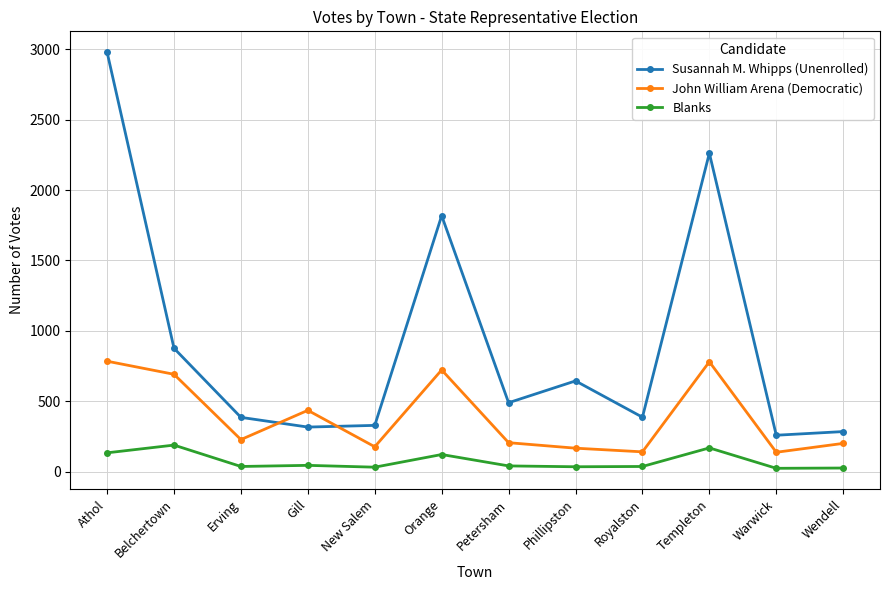

What is the spread (max minus min) of values at Belchertown?

688